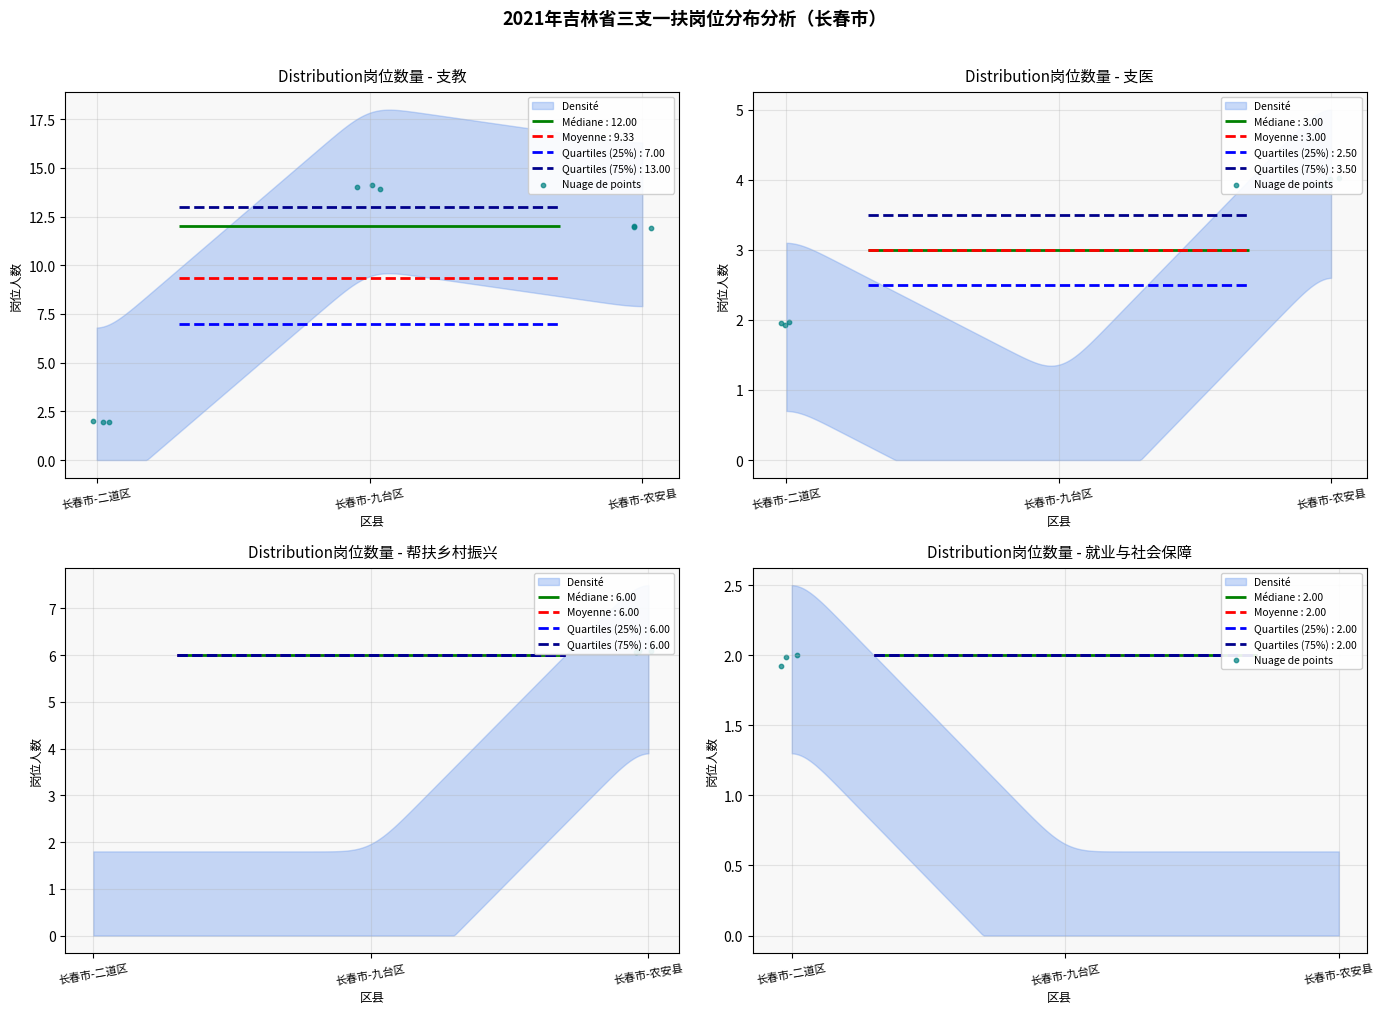

Which has a higher value, 长春市-九台区 or 长春市-二道区?

长春市-二道区